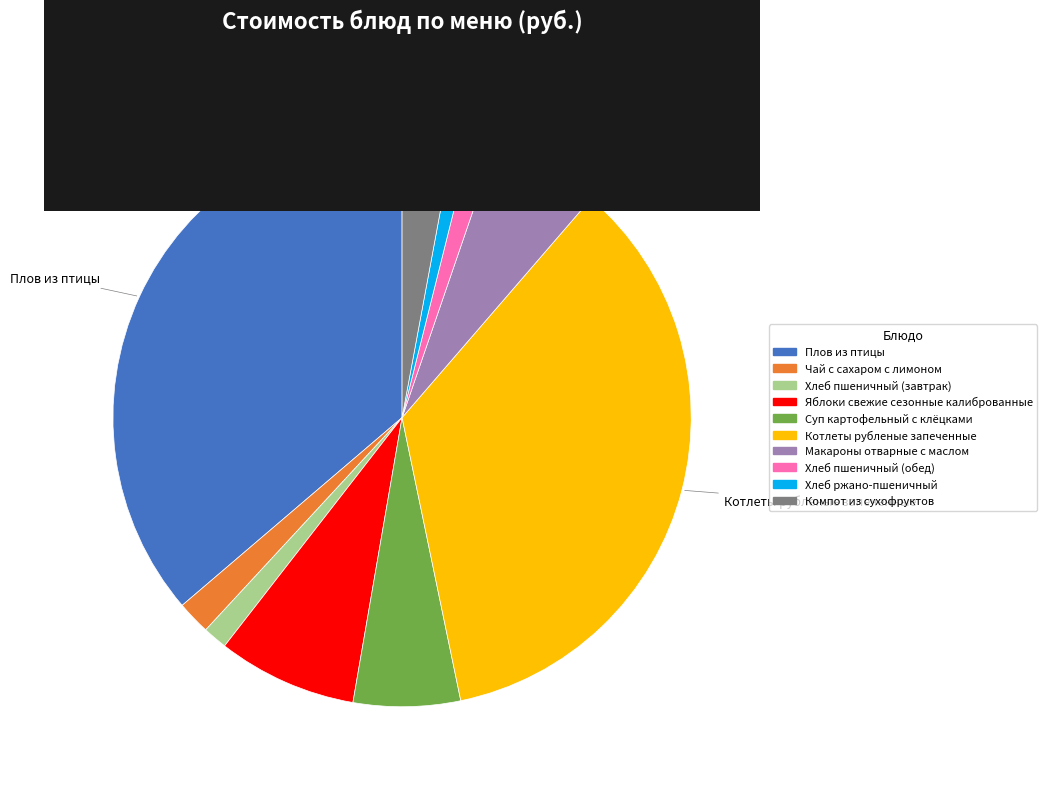

Is Хлеб пшеничный (завтрак) the majority of the pie?

No